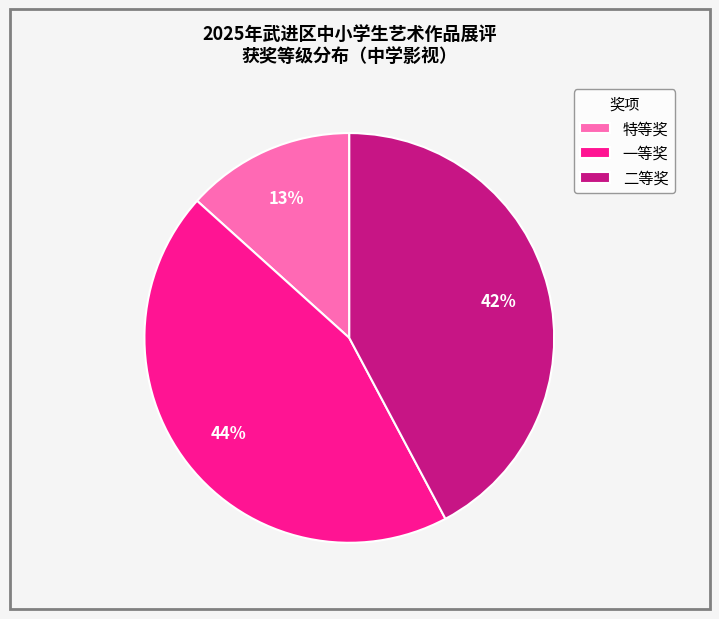

The 特等奖 slice represents 22% of the pie. True or false?

False